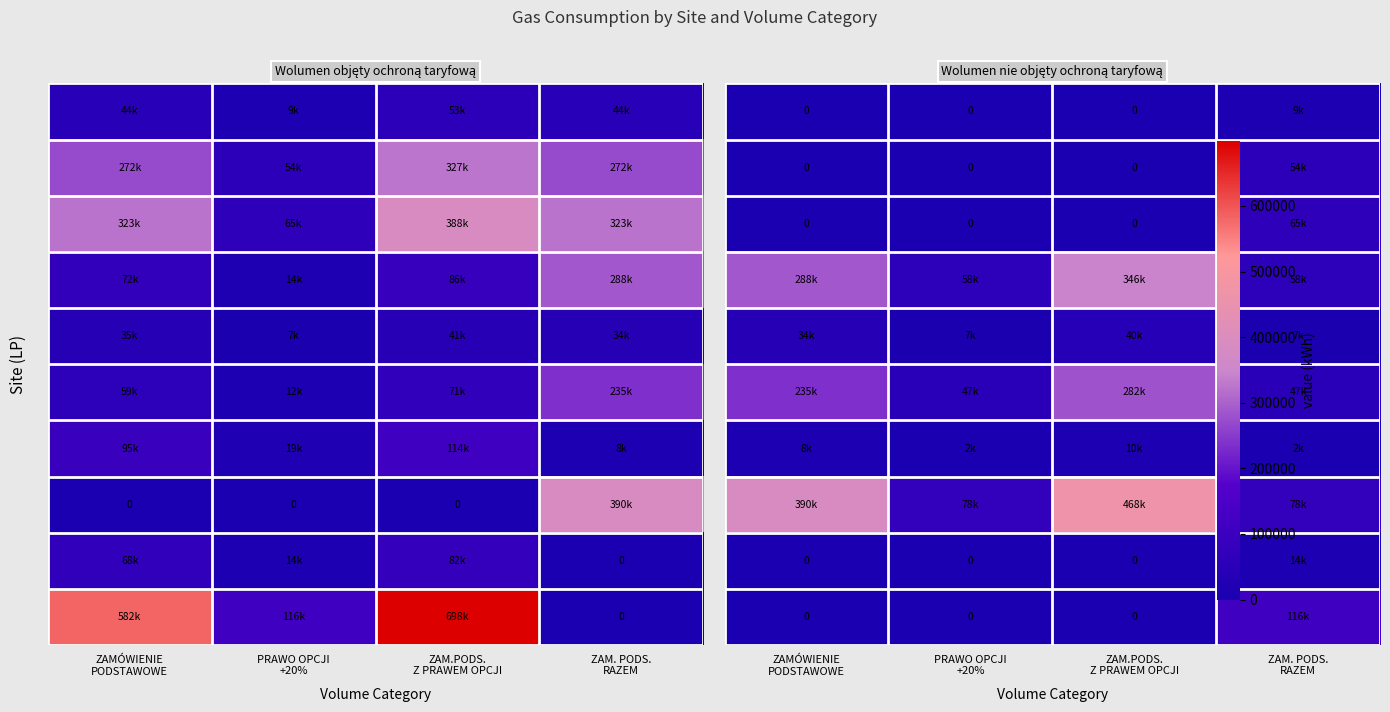

Between ZAM. PODS.
RAZEM and ZAM.PODS.
Z PRAWEM OPCJI, which is larger?

ZAM. PODS.
RAZEM